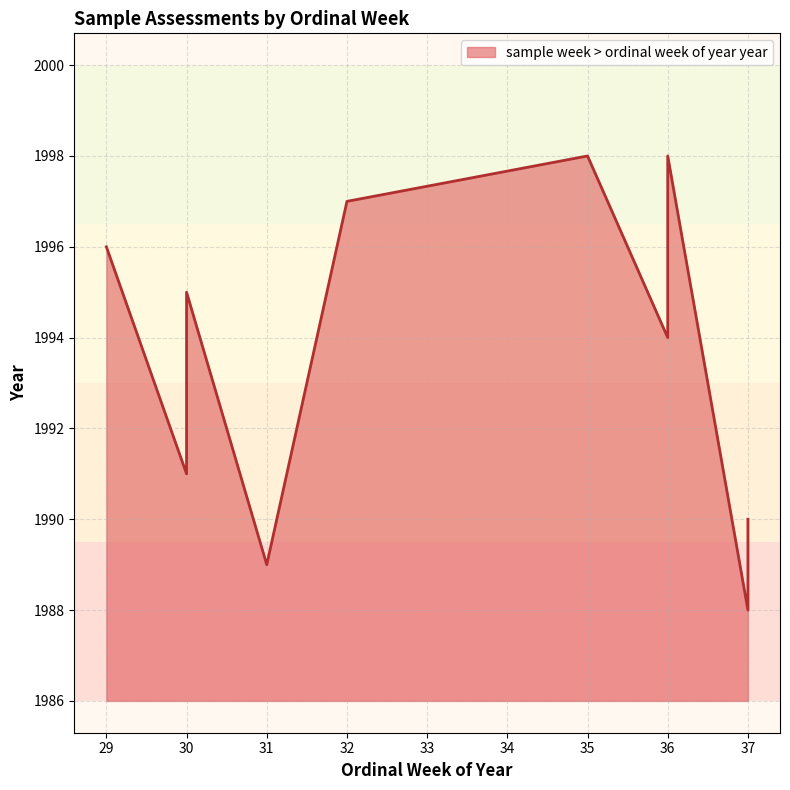

List the labels in order of value, smallest first.

37, 31, 37, 30, 36, 30, 29, 32, 35, 36